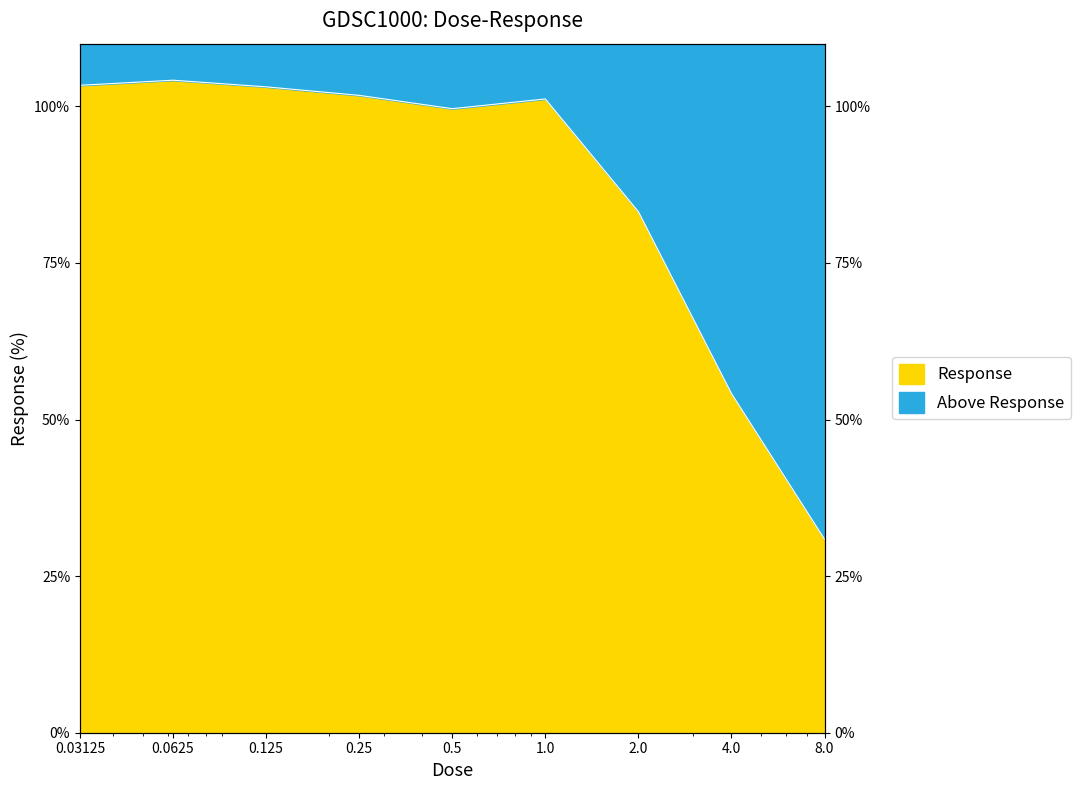

Approximately how many times larger is the value at 2.0 compared to 0.125?

0.8